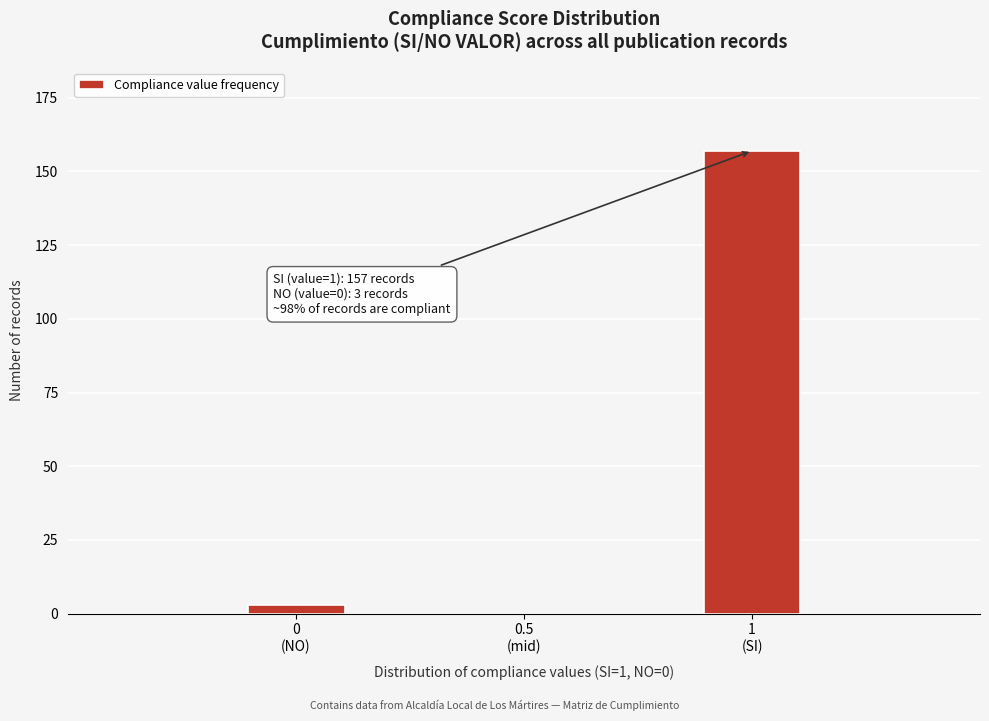

What is the maximum value shown in the chart?

157